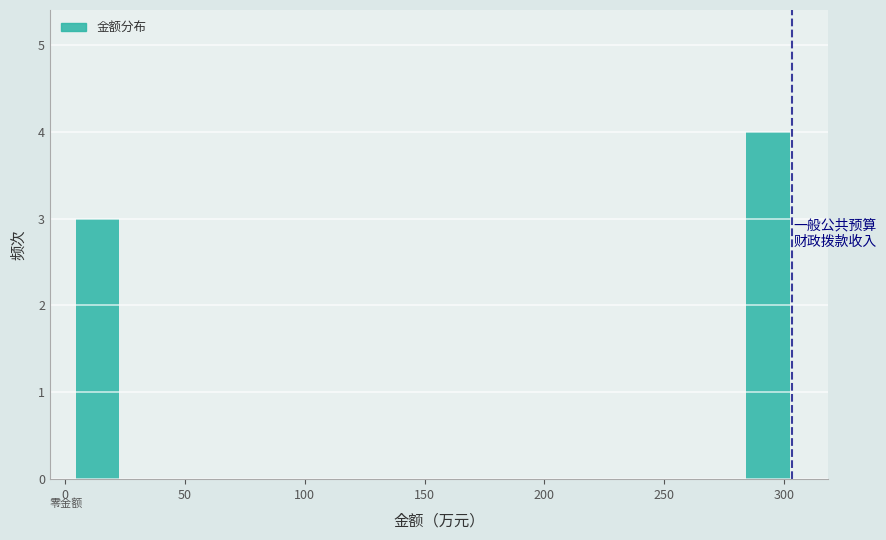

Read against the x-axis, roughly where is the centre of the tallest bar?

295